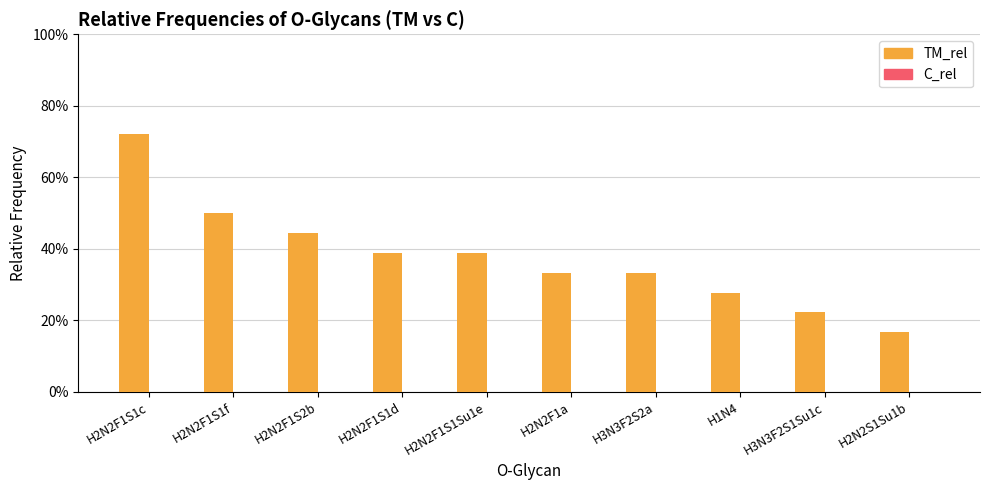

Reading right to left, transcribe all the data shown in this chart.

TM_rel: 0.2	0.2	0.3	0.3	0.3	0.4	0.4	0.4	0.5	0.7
C_rel: 0.0	0.0	0.0	0.0	0.0	0.0	0.0	0.0	0.0	0.0